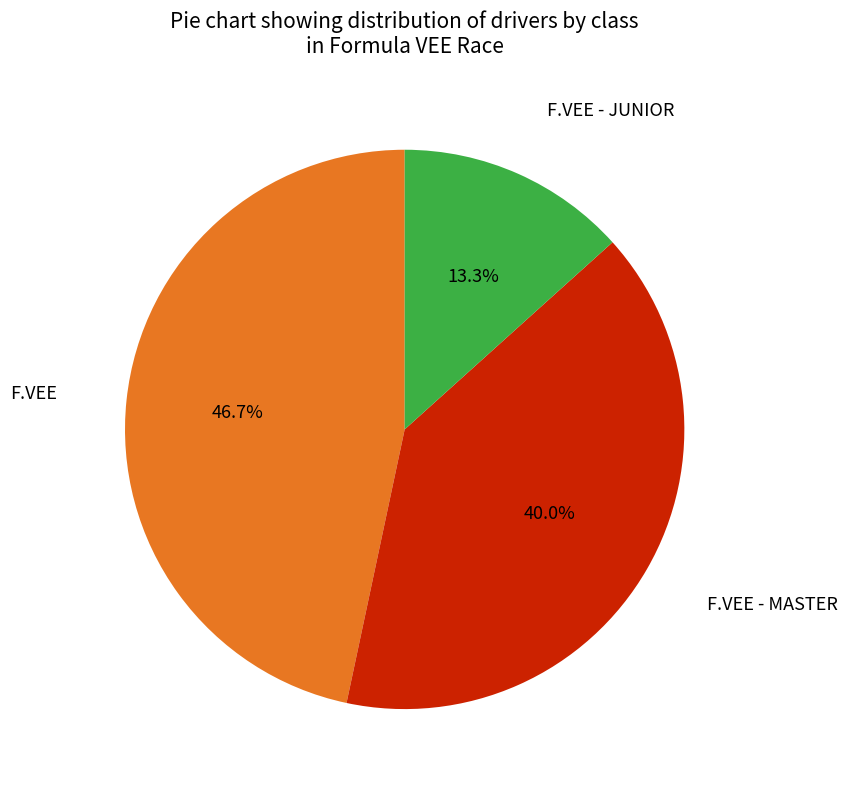

Is there a majority slice in this chart?

No